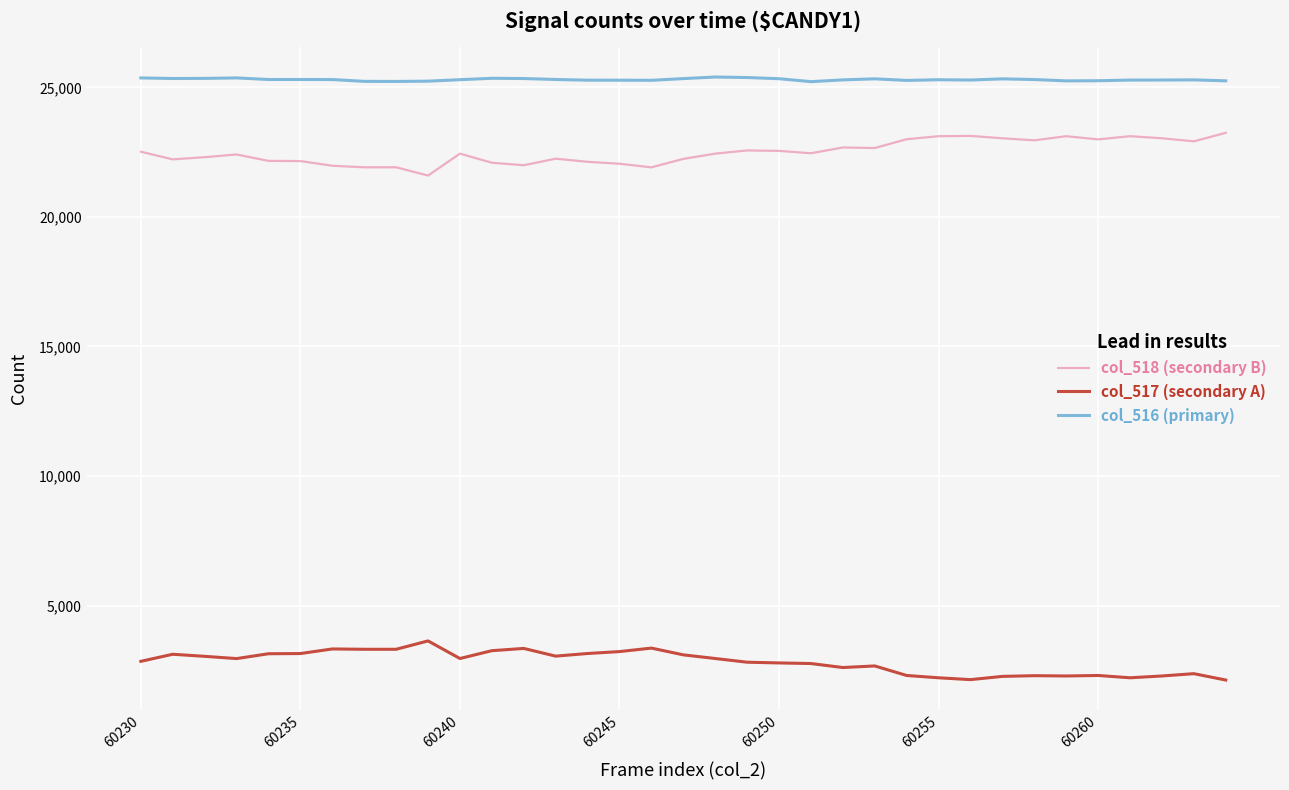

Which series has the largest total across all categories?

col_516 (primary)